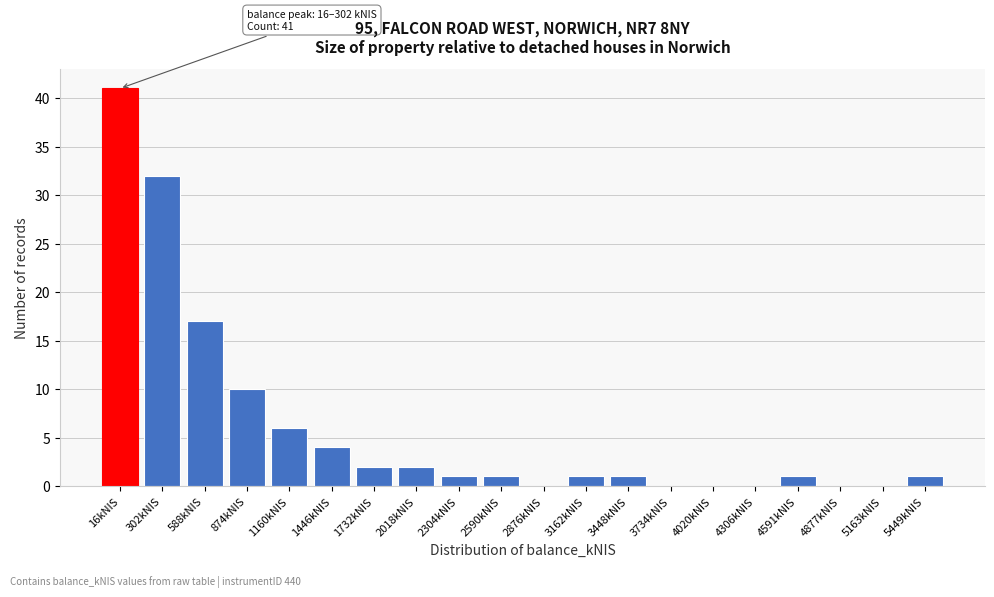

Reading left to right, extract all data points from this chart.

16kNIS=41	302kNIS=32	588kNIS=17	874kNIS=10	1160kNIS=6	1446kNIS=4	1732kNIS=2	2018kNIS=2	2304kNIS=1	2590kNIS=1	2876kNIS=0	3162kNIS=1	3448kNIS=1	3734kNIS=0	4020kNIS=0	4306kNIS=0	4591kNIS=1	4877kNIS=0	5163kNIS=0	5449kNIS=1